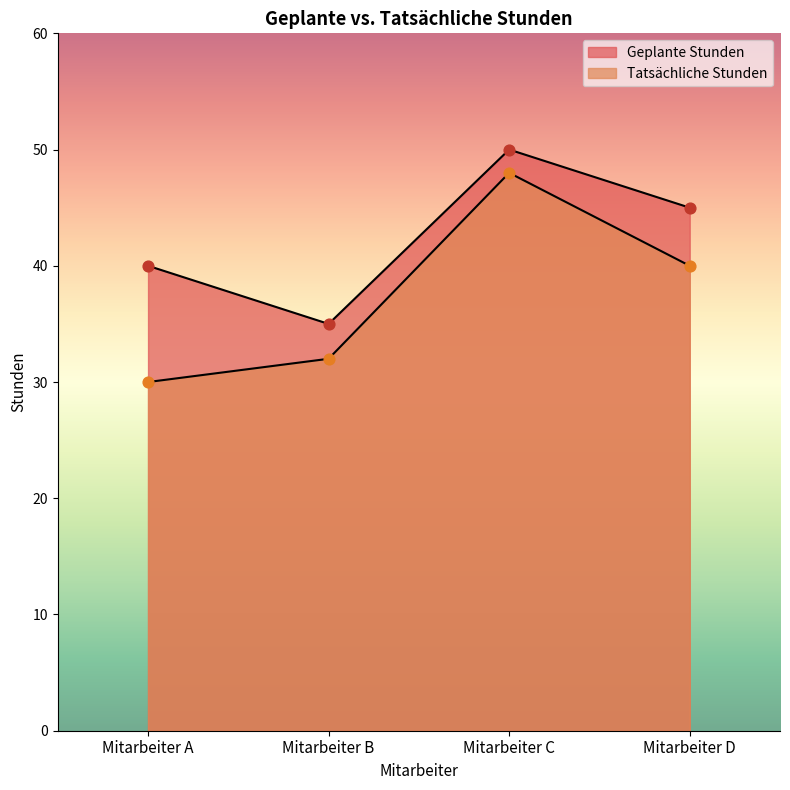

Is the value of Tatsächliche Stunden at Mitarbeiter D greater than the value of Geplante Stunden at Mitarbeiter C?

No